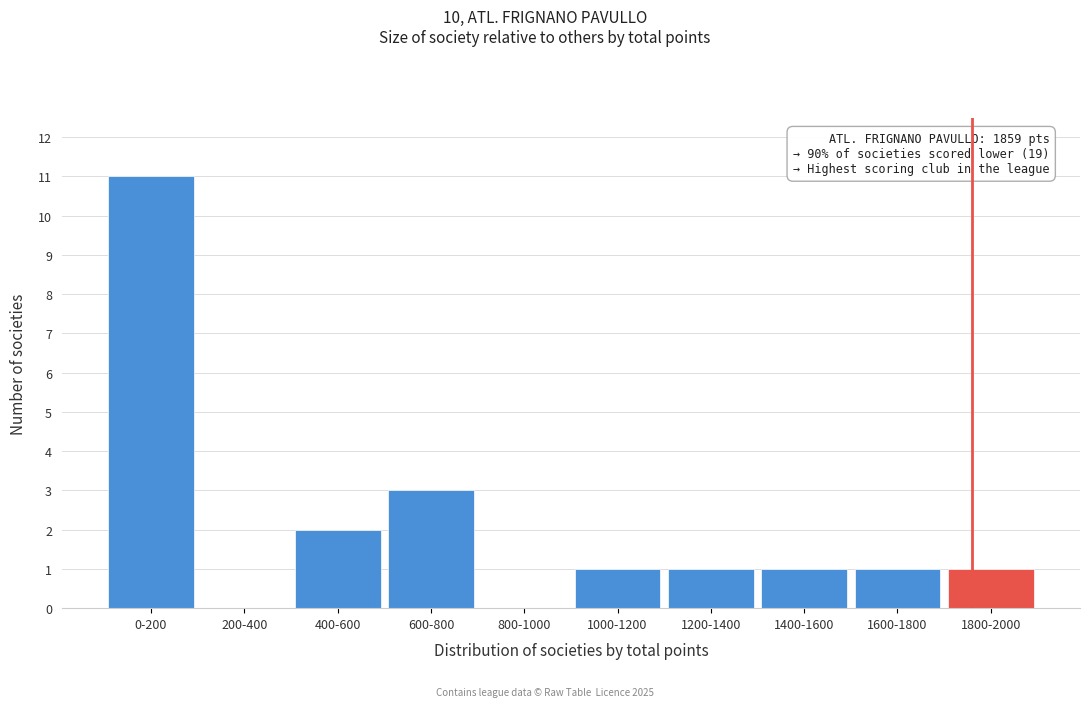

Reading right to left, extract all data points from this chart.

1800-2000=1	1600-1800=1	1400-1600=1	1200-1400=1	1000-1200=1	800-1000=0	600-800=3	400-600=2	200-400=0	0-200=11